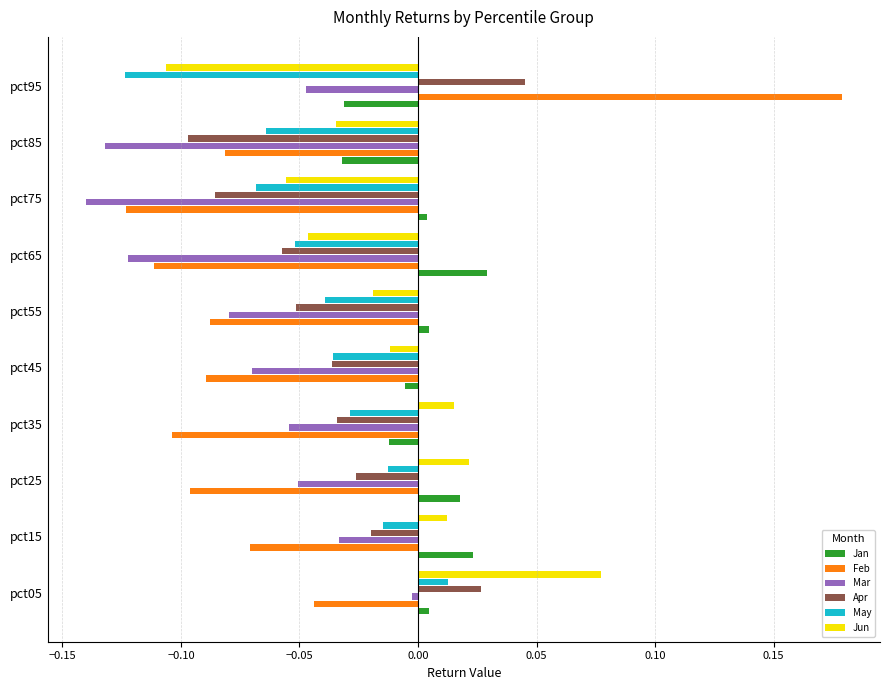

Which category has the highest value across all series?

pct95